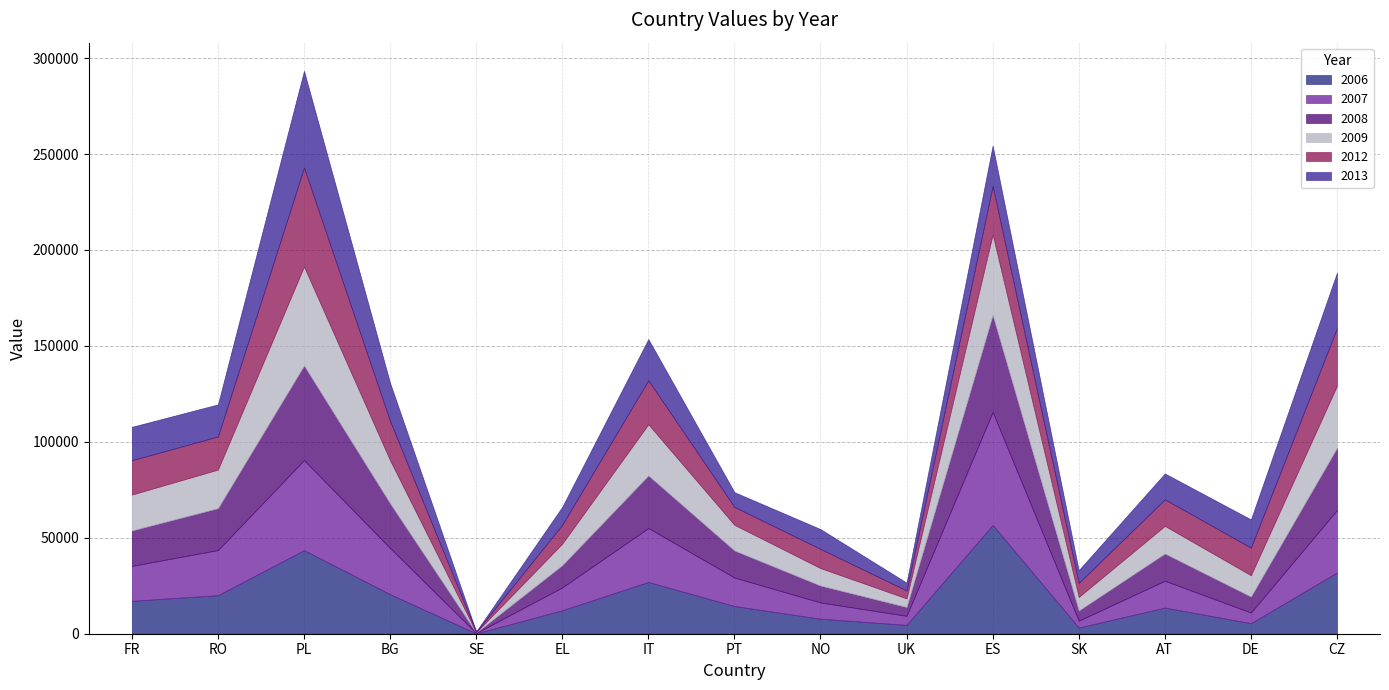

Which series has the largest range (max minus min)?

2007